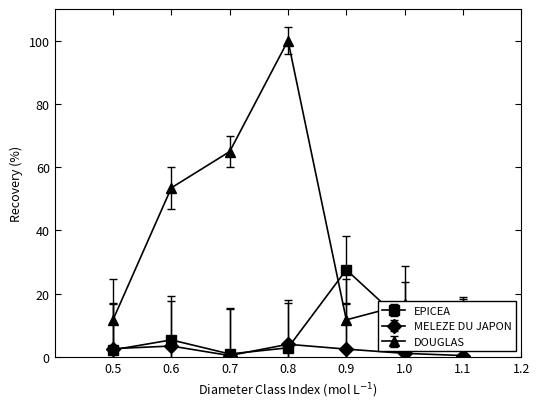

Rank the series by their average value, from lowest to highest.

MELEZE DU JAPON, EPICEA, DOUGLAS